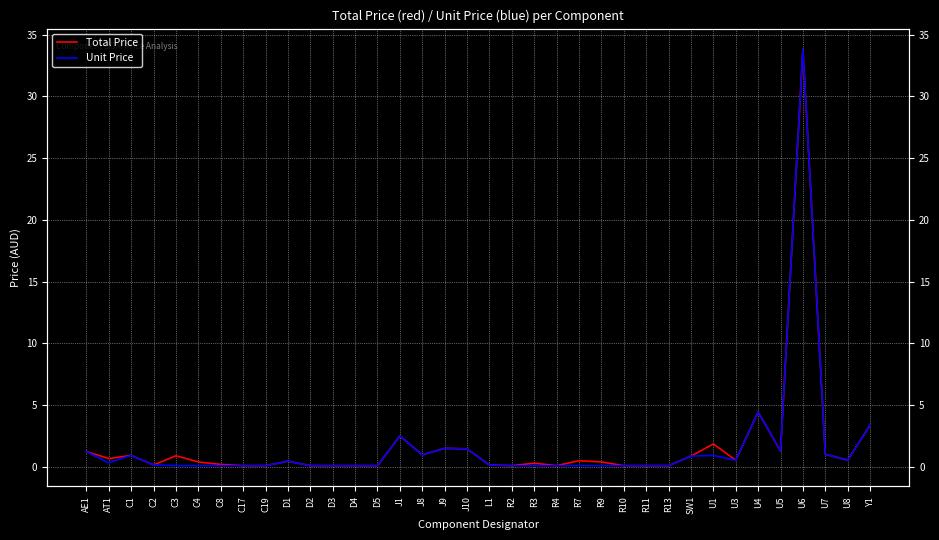

True or false: Unit Price and Total Price intersect in this chart.

False